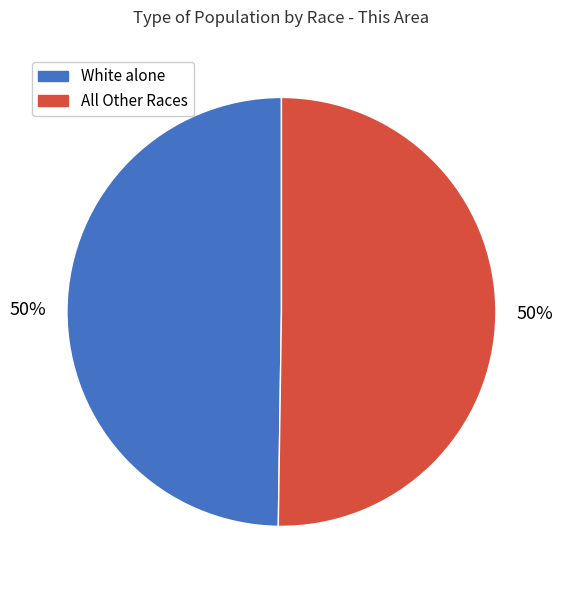

To the nearest percent, what is the difference between the largest and smallest slice percentages?

0%